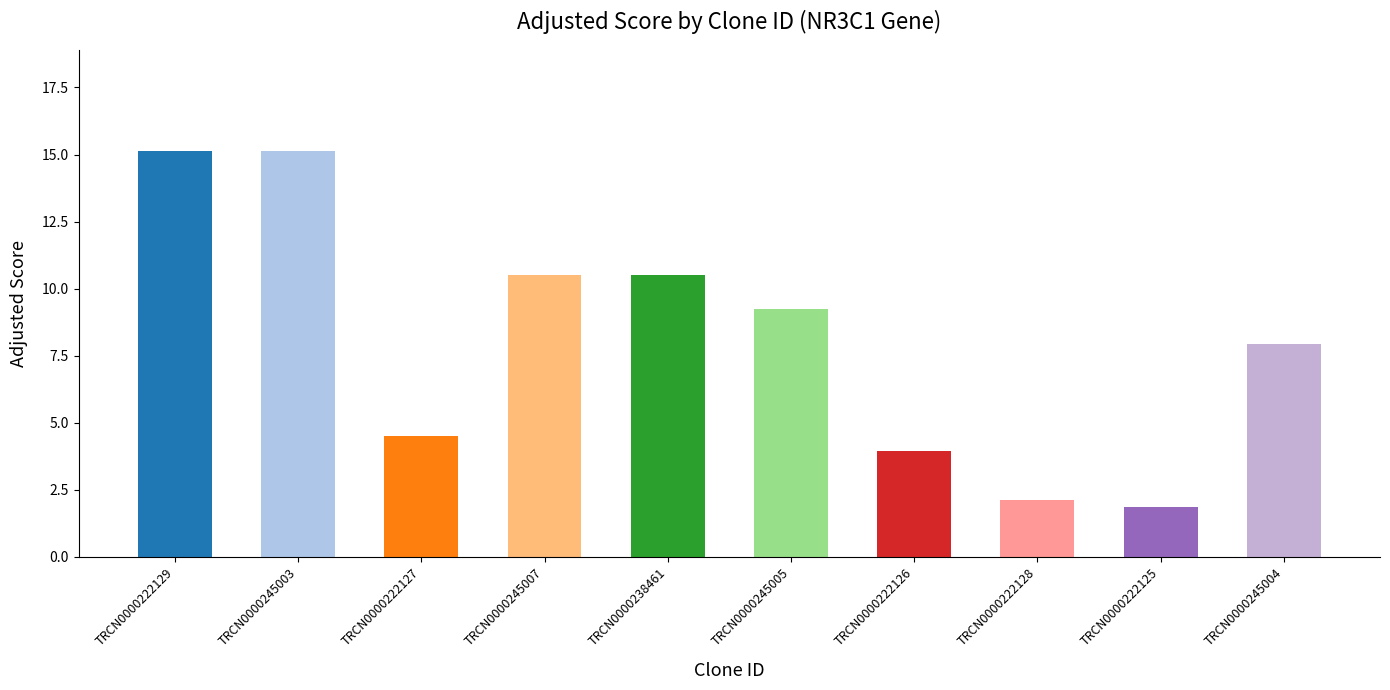

What is the label of the 6th bar from the left?

TRCN0000245005